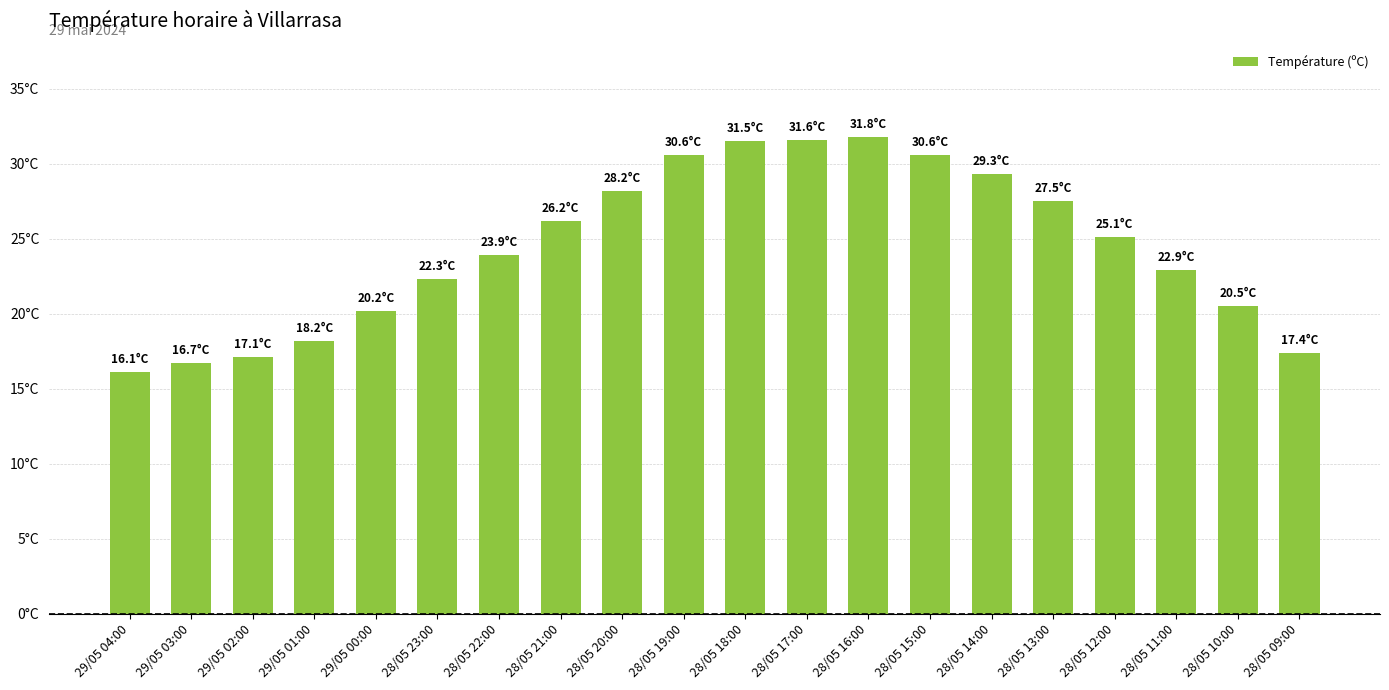

Does the chart contain any negative values?

No